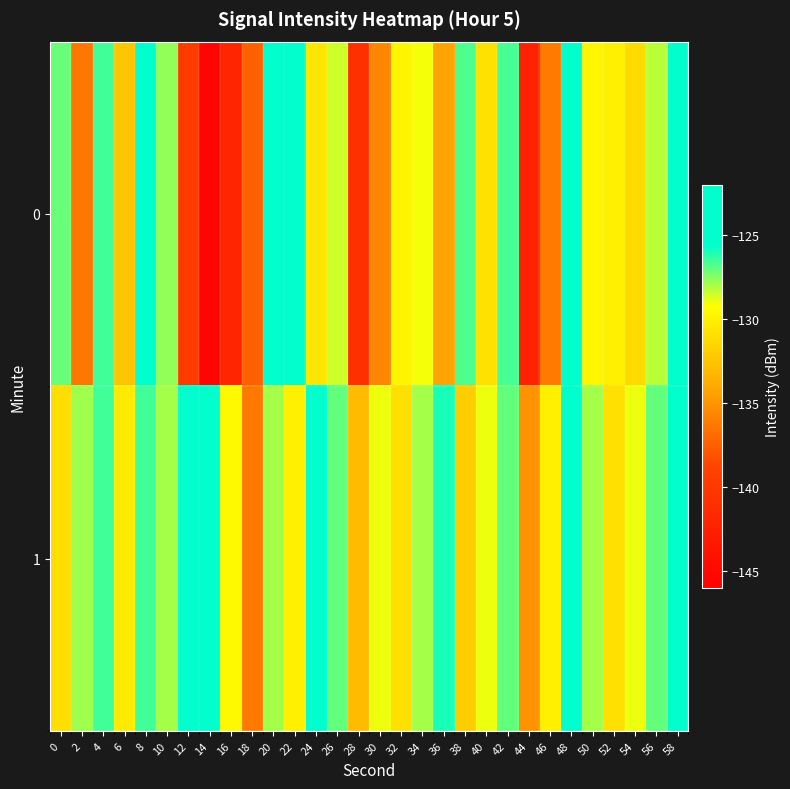

Which label corresponds to the smallest value in the chart?

14